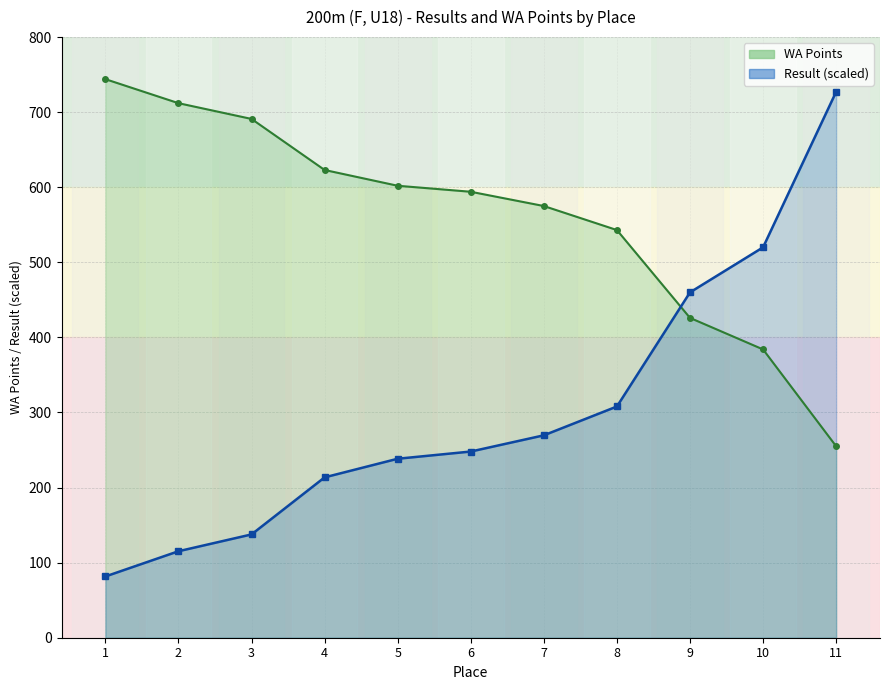

True or false: Result line (scaled) has more than 1 interior local peaks.

False